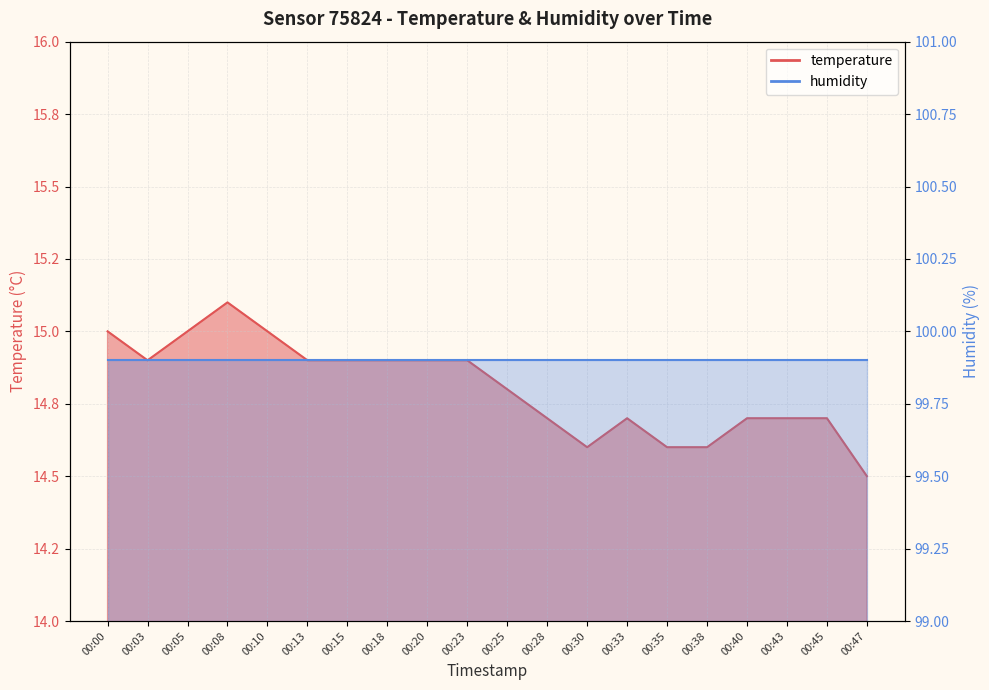

What is the difference between the second highest and minimum values?

0.5